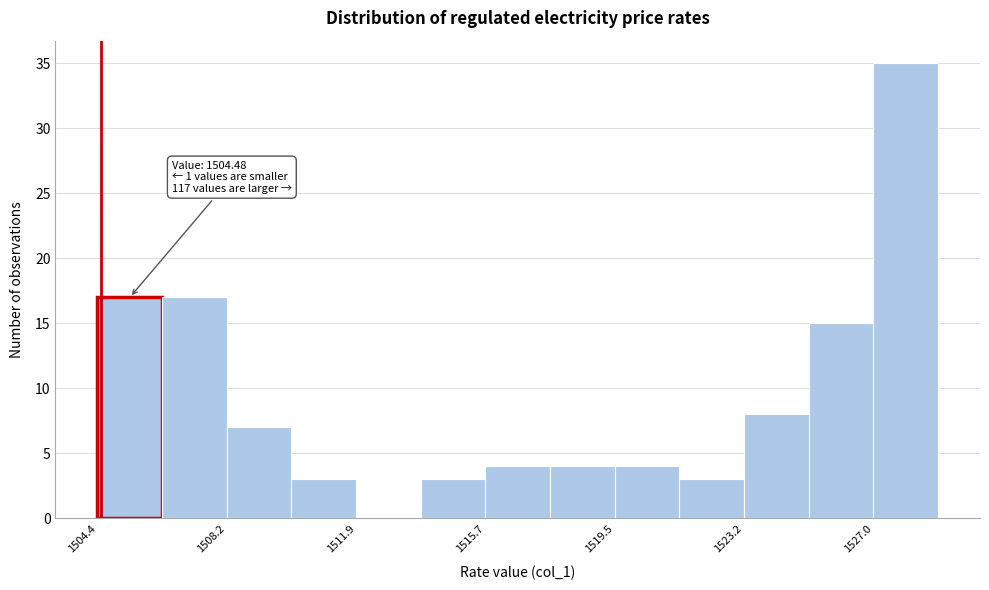

Read against the x-axis, roughly where is the centre of the tallest bar?

1528.0